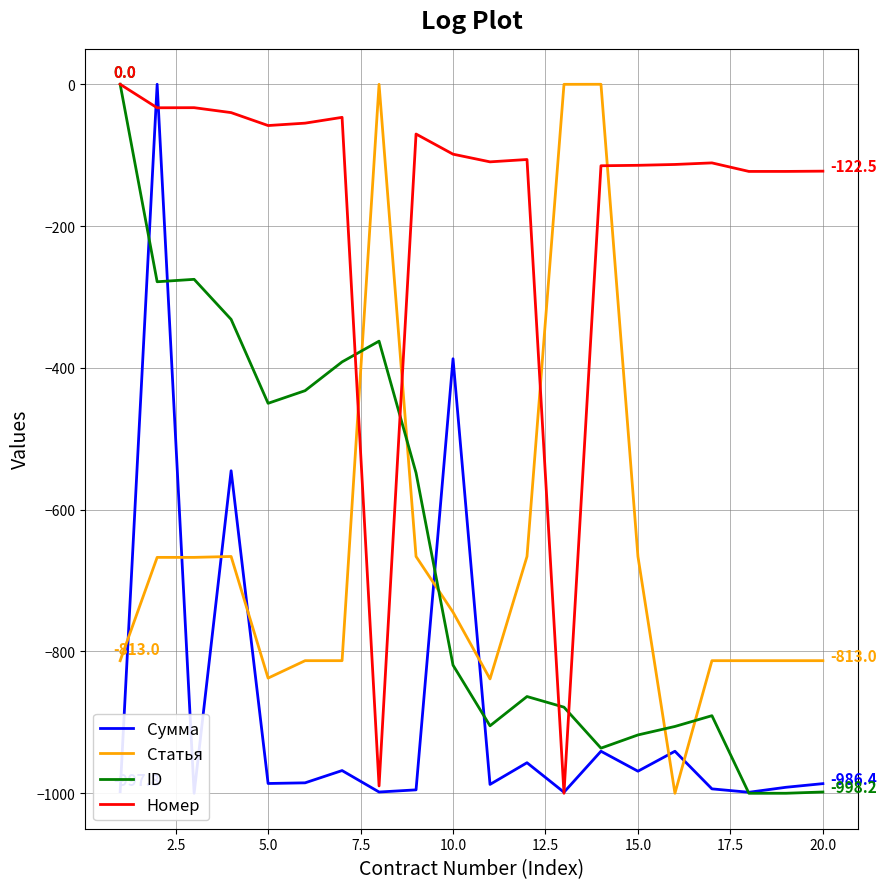

How many intersections are there between Статья and ID?

5